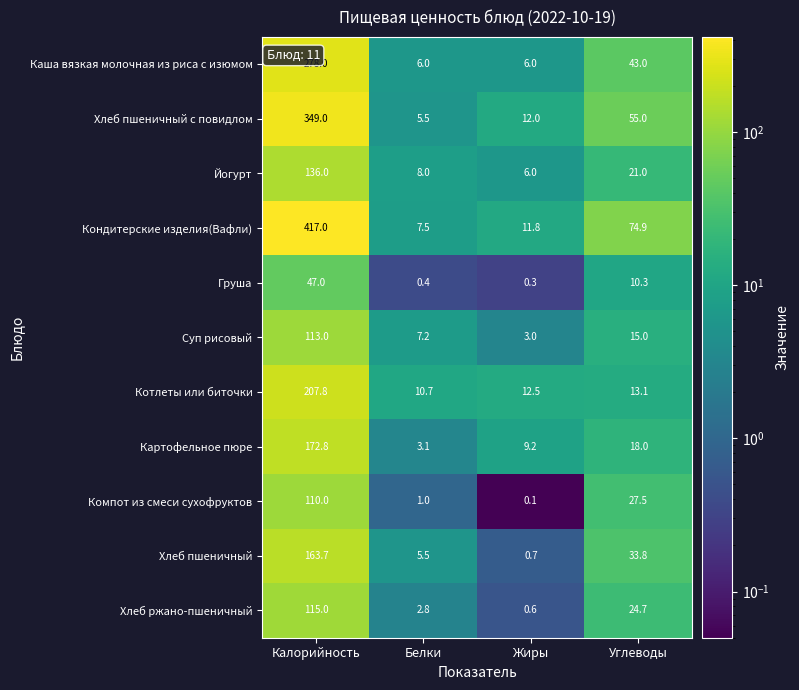

What is the average value of the Хлеб пшеничный с повидлом series?

105.4